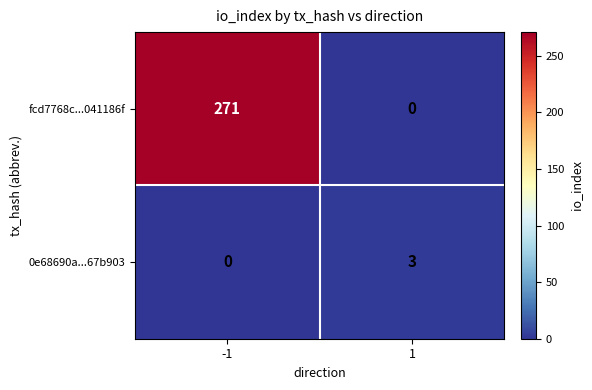

List the labels in order of fcd7768c...041186f value, smallest first.

1, -1